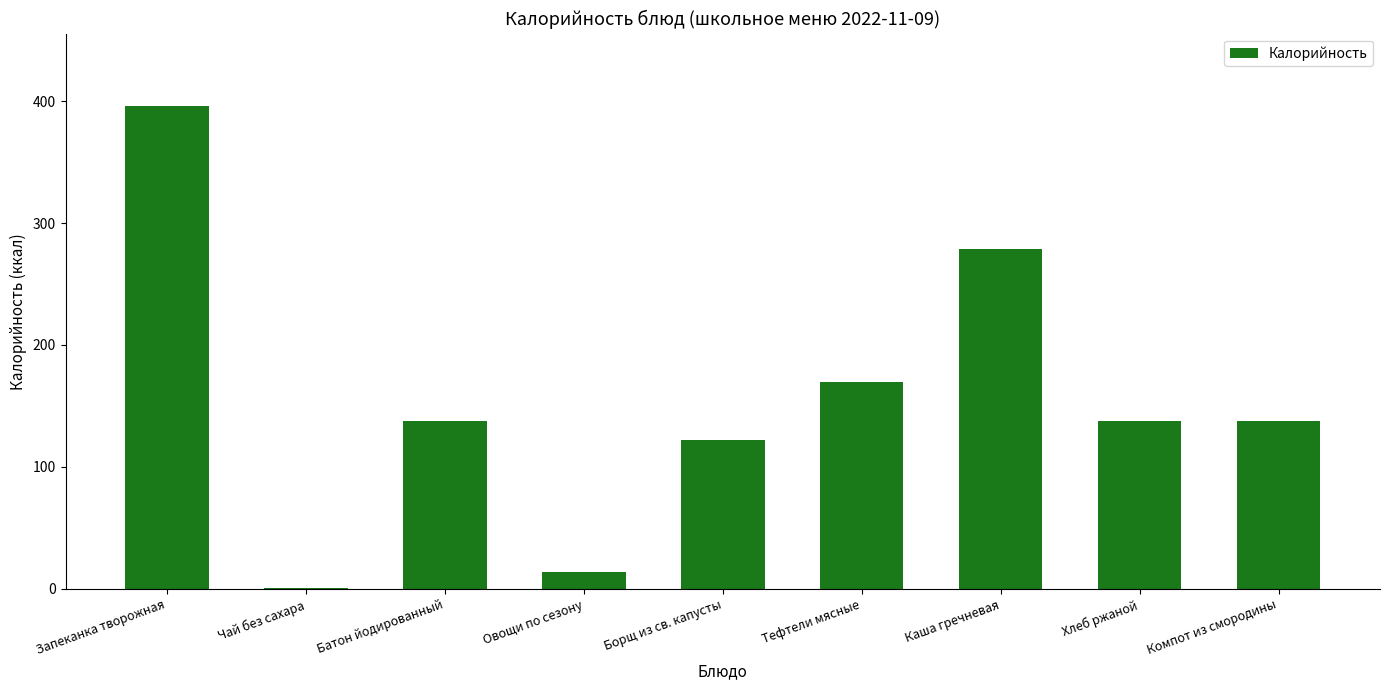

What is the change in value from Борщ из св. капусты to Хлеб ржаной?

+16.0